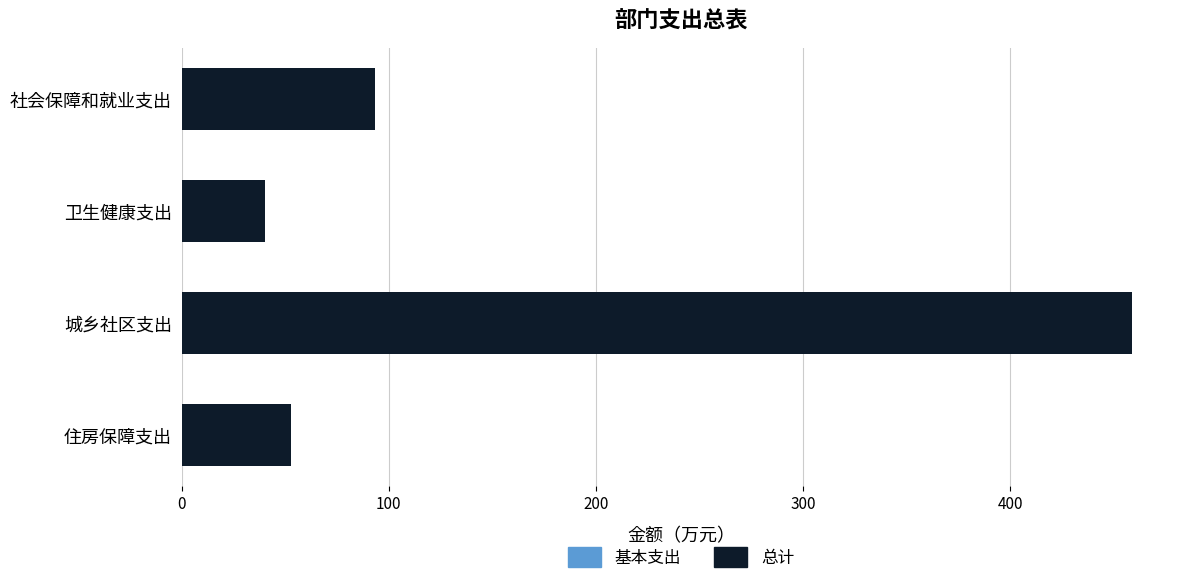

Reading right to left, extract all data points from this chart.

基本支出: 52.5	459.0	40.1	93.3
总计: 52.5	459.0	40.1	93.3